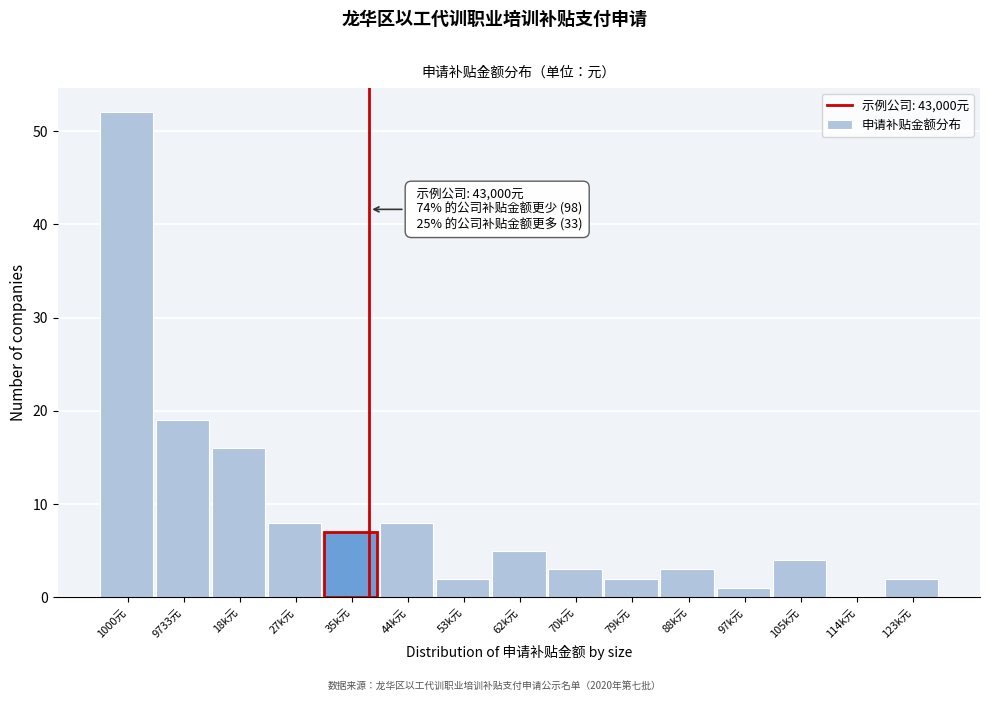

Reading right to left, extract all data points from this chart.

123k元=2	114k元=0	105k元=4	97k元=1	88k元=3	79k元=2	70k元=3	62k元=5	53k元=2	44k元=8	35k元=7	27k元=8	18k元=16	9733元=19	1000元=52